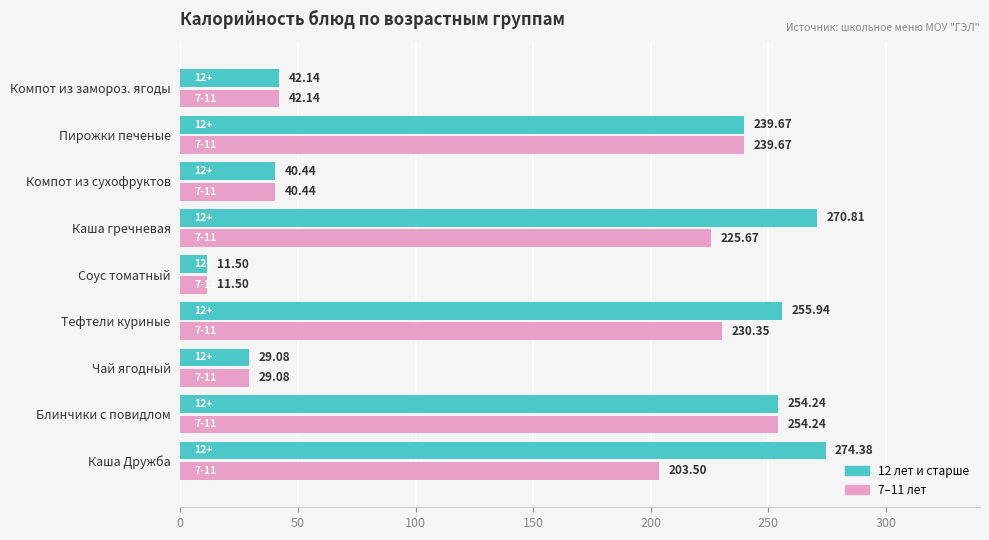

What is the difference between the maximum and minimum values in the 12 лет и старше series?

262.9